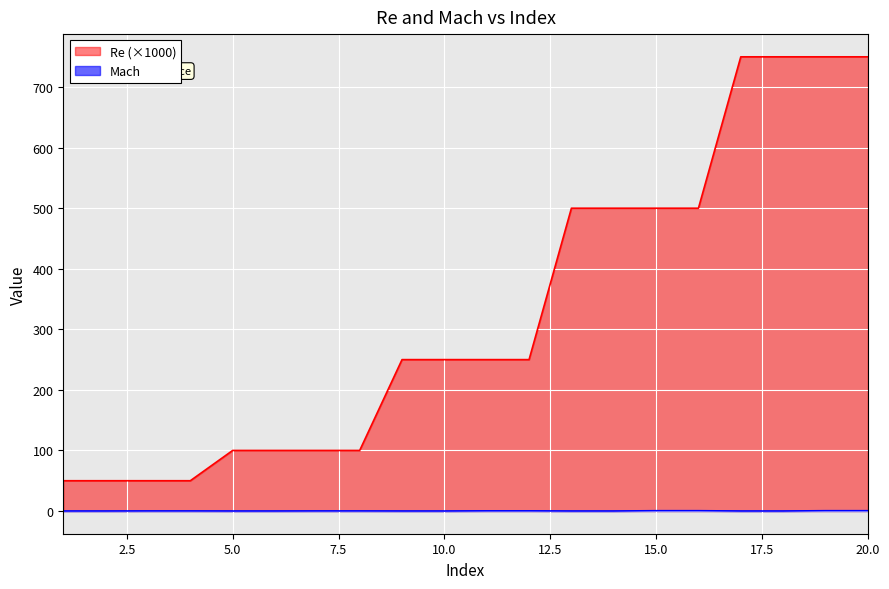

True or false: Mach and Re cross at least once.

False